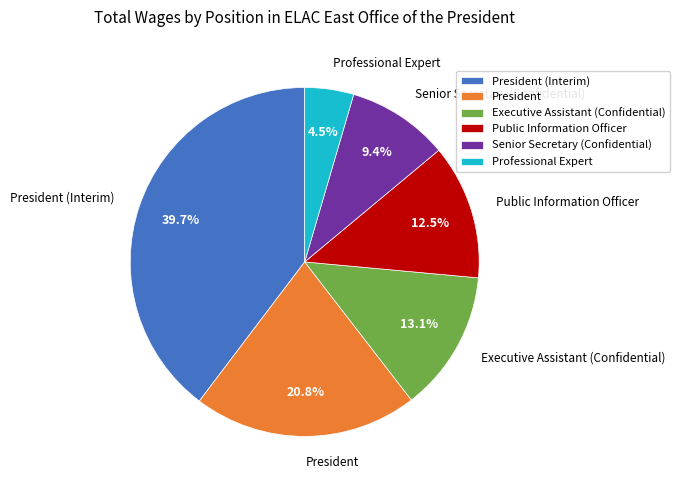

True or false: President accounts for 9% of the total.

False